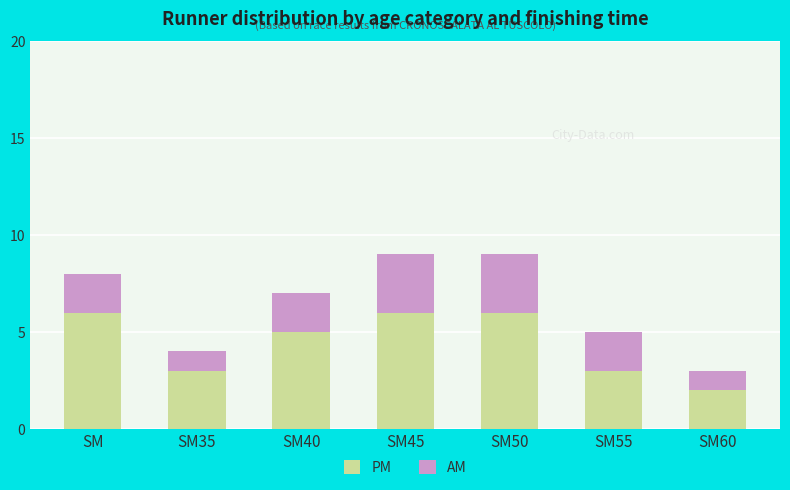

What is the minimum value for PM?

2